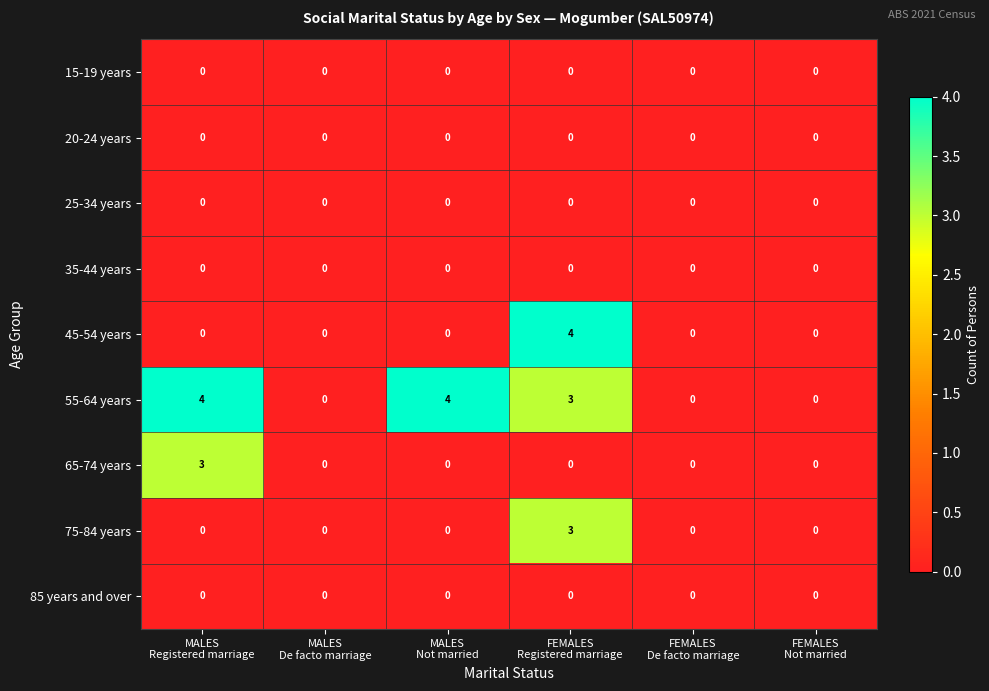

Which series has the largest total across all categories?

55-64 years